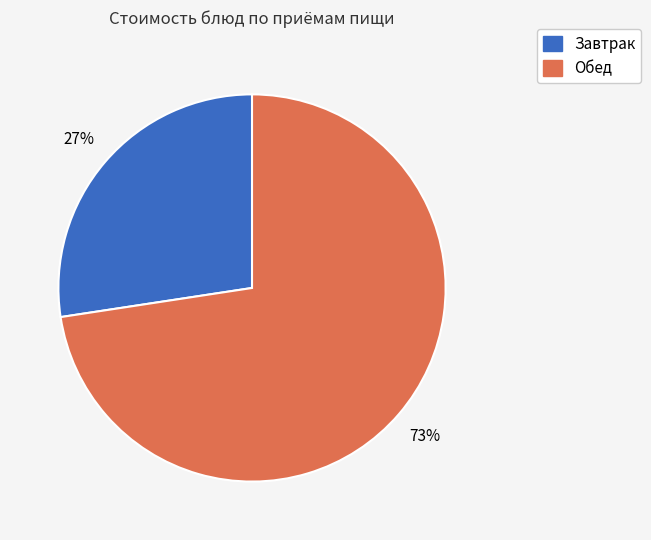

Count the number of slices in the pie.

2